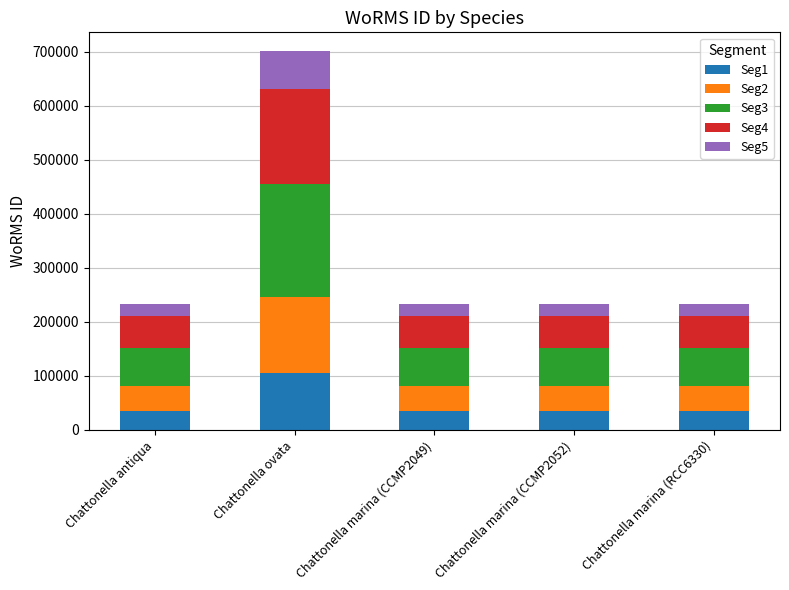

What is the average value of the Seg1 series?

49069